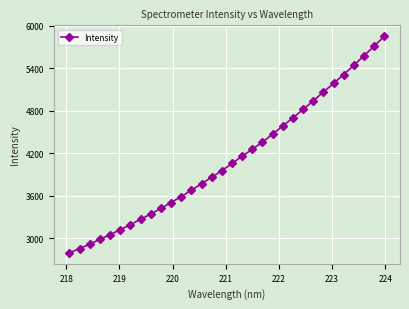

What is the average value?

4121.1